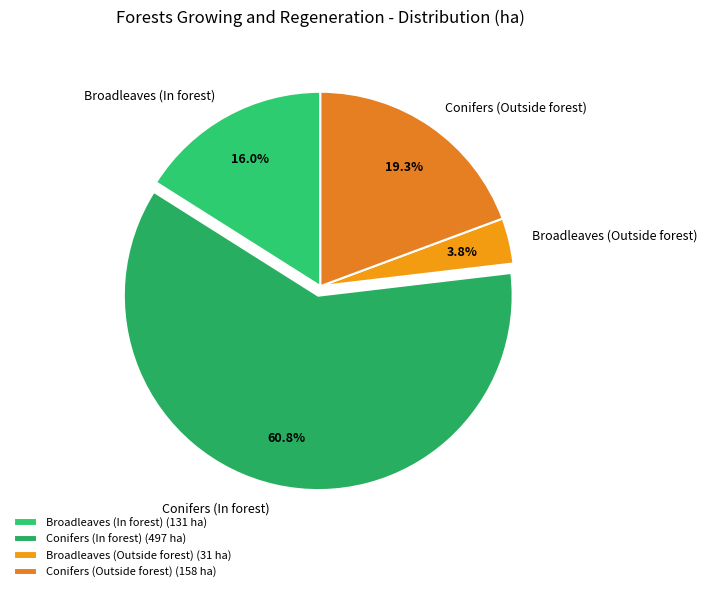

How many slices are in this pie chart?

4